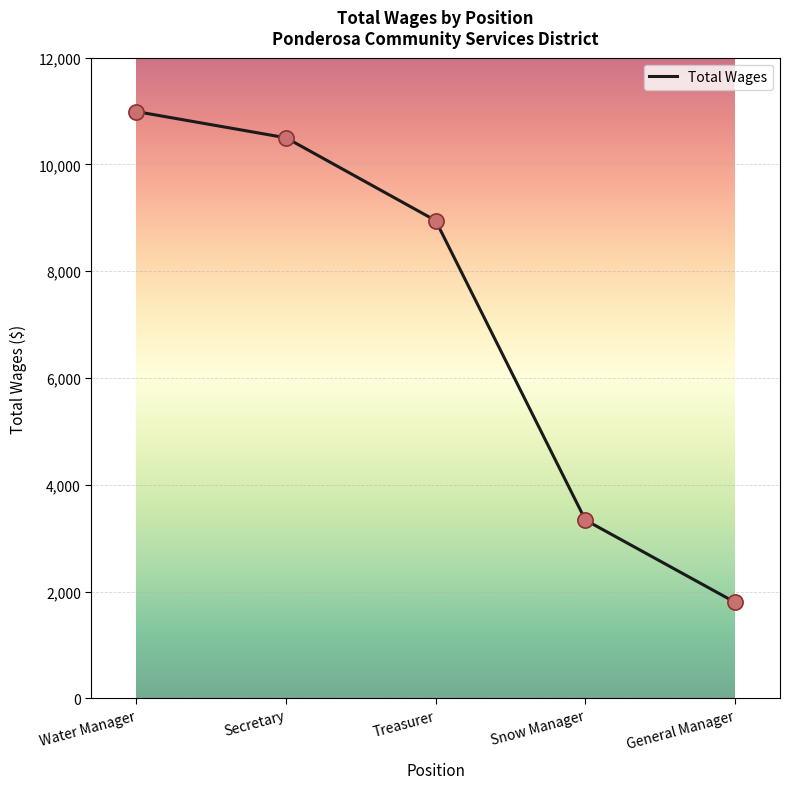

Between Secretary and Snow Manager, which is larger?

Secretary